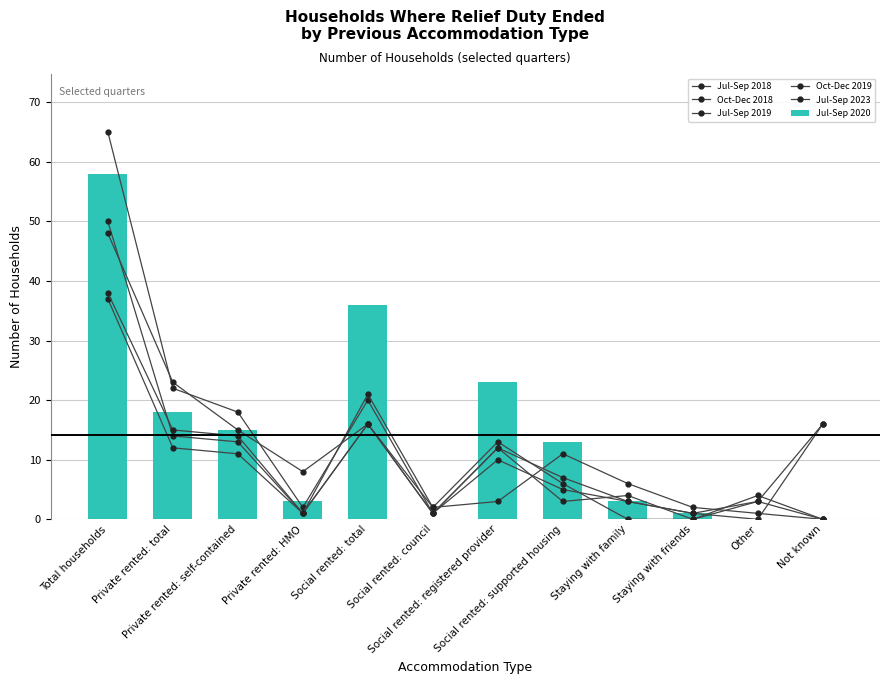

What is the difference between the maximum and second lowest values in the Jul-Sep 2020 series?

58